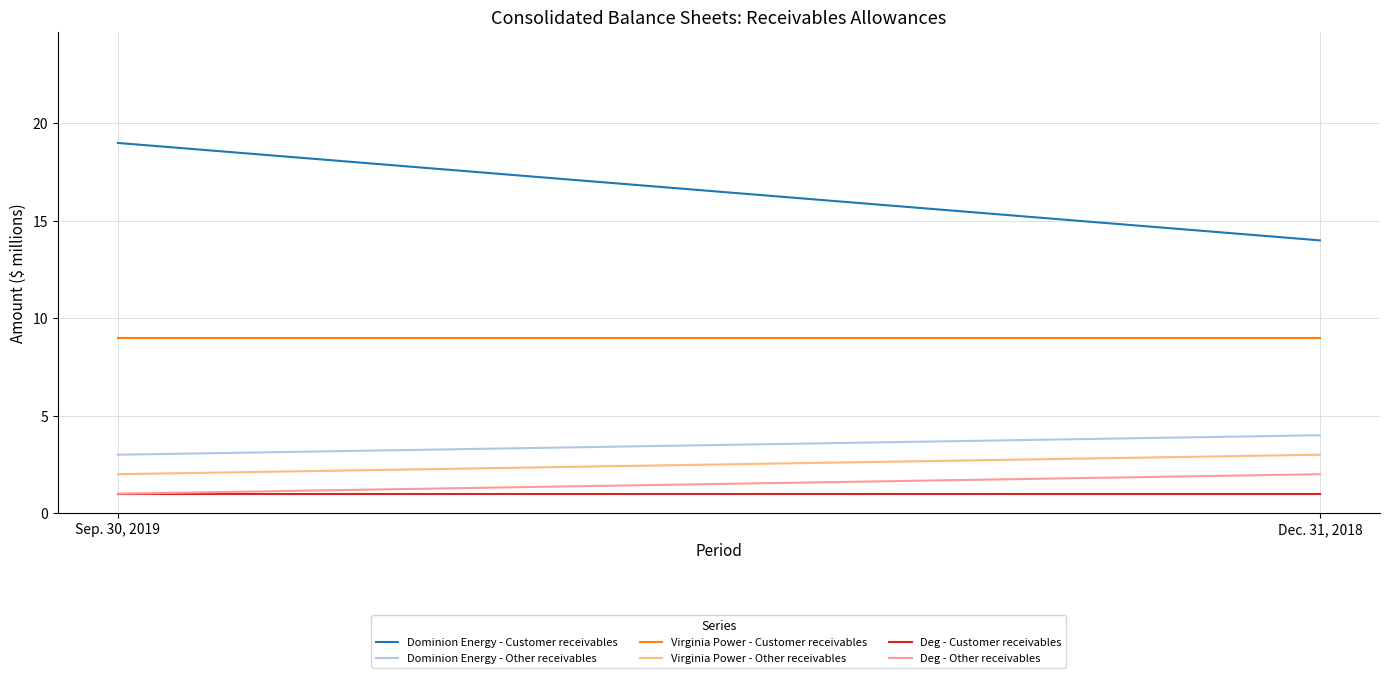

What is the value of the Virginia Power - Other receivables point at the 1st from the left?

2